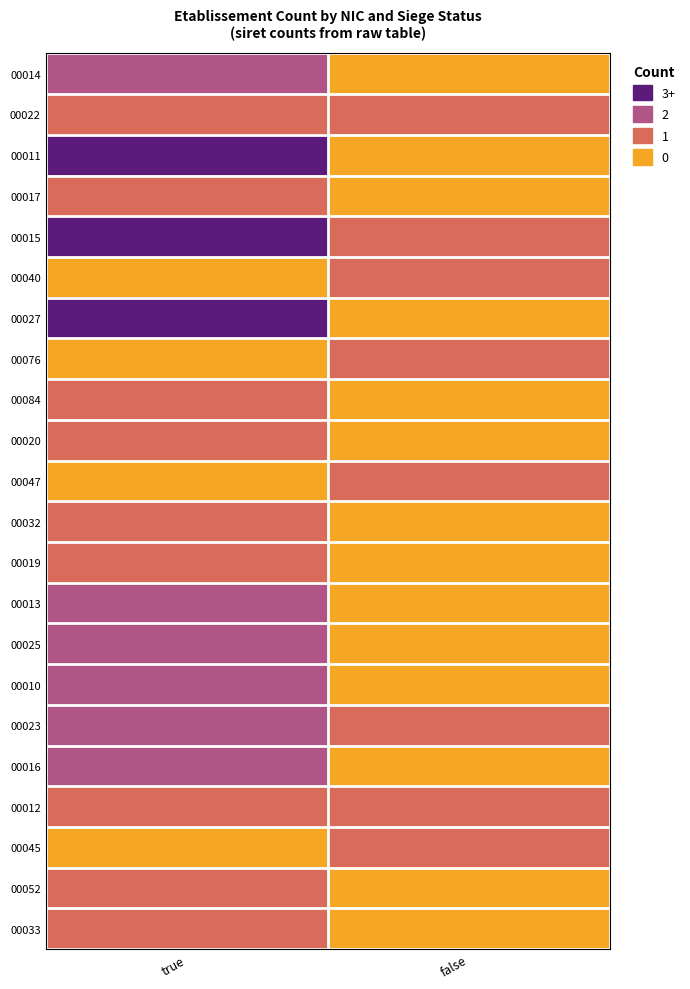

What is the total value across all series at true?

32